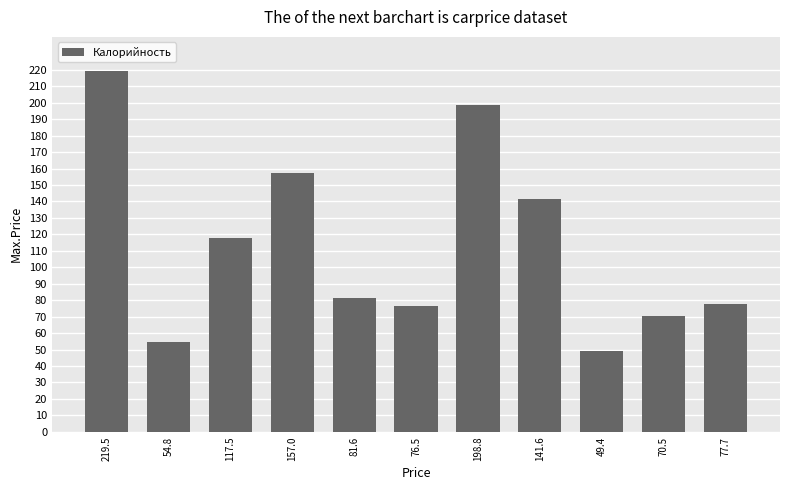

Reading left to right, extract all data points from this chart.

219.5	54.8	117.5	157.0	81.6	76.5	198.8	141.6	49.4	70.5	77.7